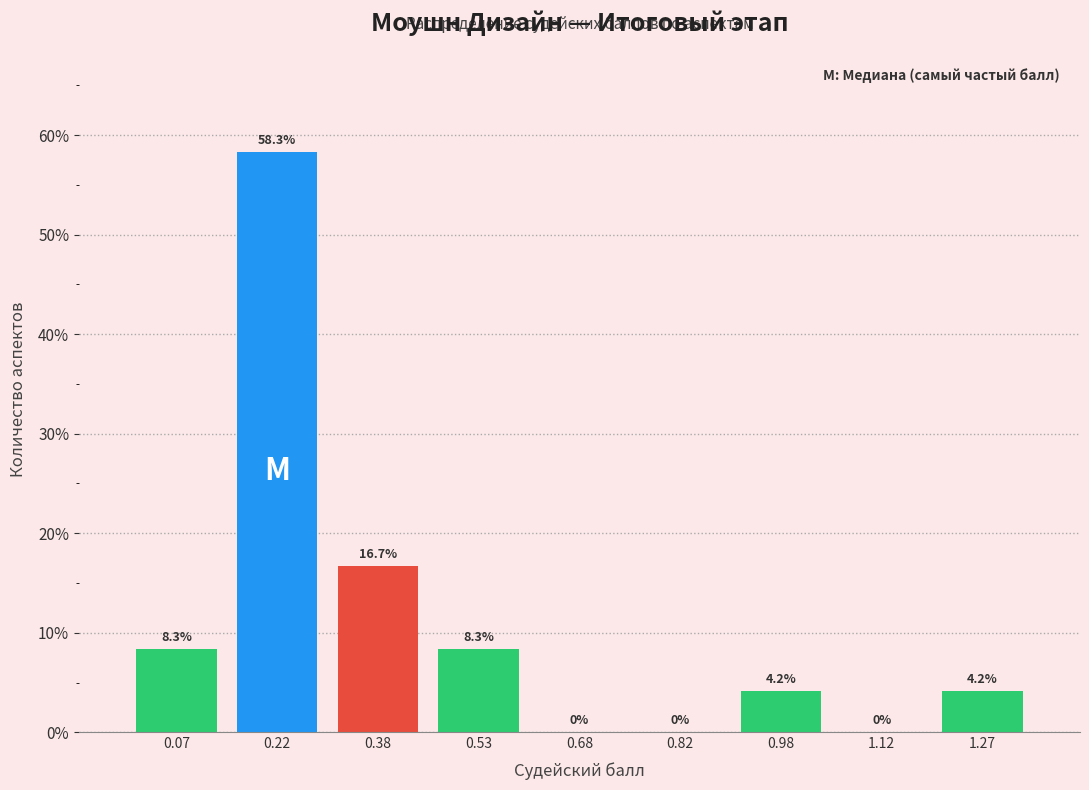

Reading left to right, list every bar in this chart as the range it spans on the x-axis followed by its height. The bar edges are not printed on the chart, so give them approximately, as read against the axis.

0.00 to 0.15: 8.3
0.15 to 0.30: 58.3
0.30 to 0.45: 16.7
0.45 to 0.60: 8.3
0.60 to 0.75: 0.0
0.75 to 0.90: 0.0
0.90 to 1.05: 4.2
1.05 to 1.20: 0.0
1.20 to 1.35: 4.2